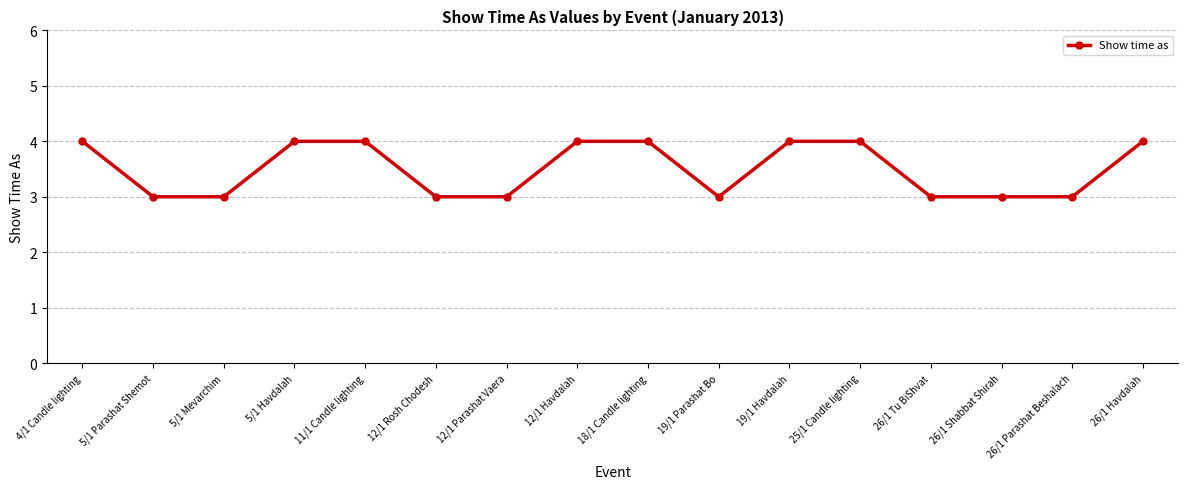

What position from the right is 12/1 Parashat Vaera?

10